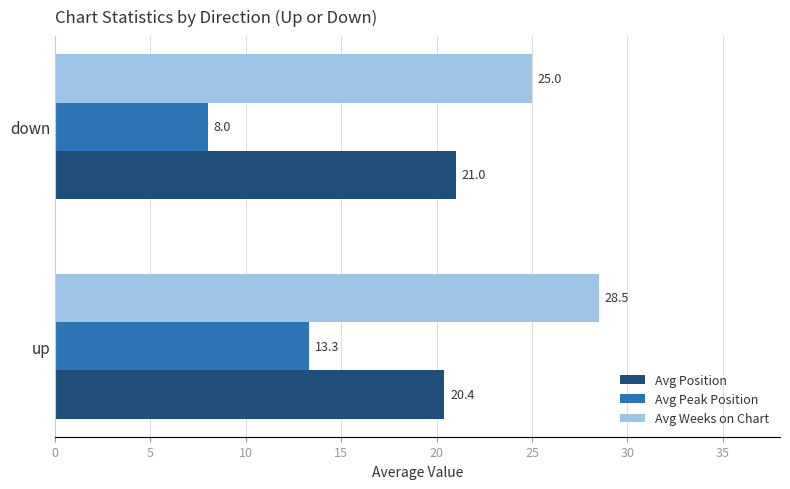

What is the sum of all Avg Weeks on Chart values?

53.5